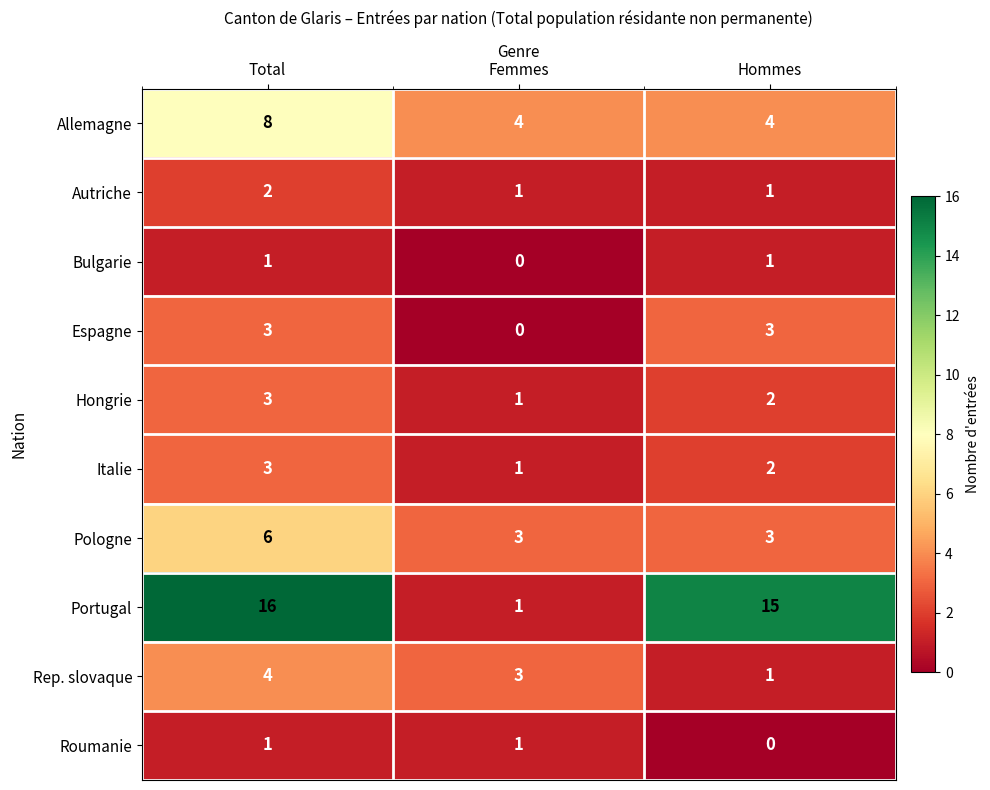

Which series has the largest total across all categories?

Portugal